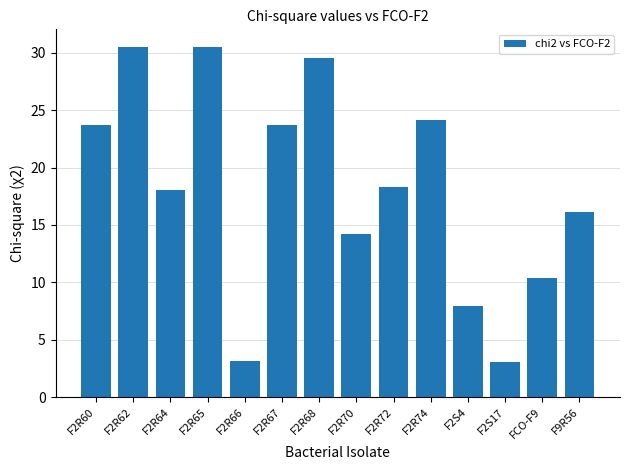

Is it true that the value at F2R67 is 10.5?

False